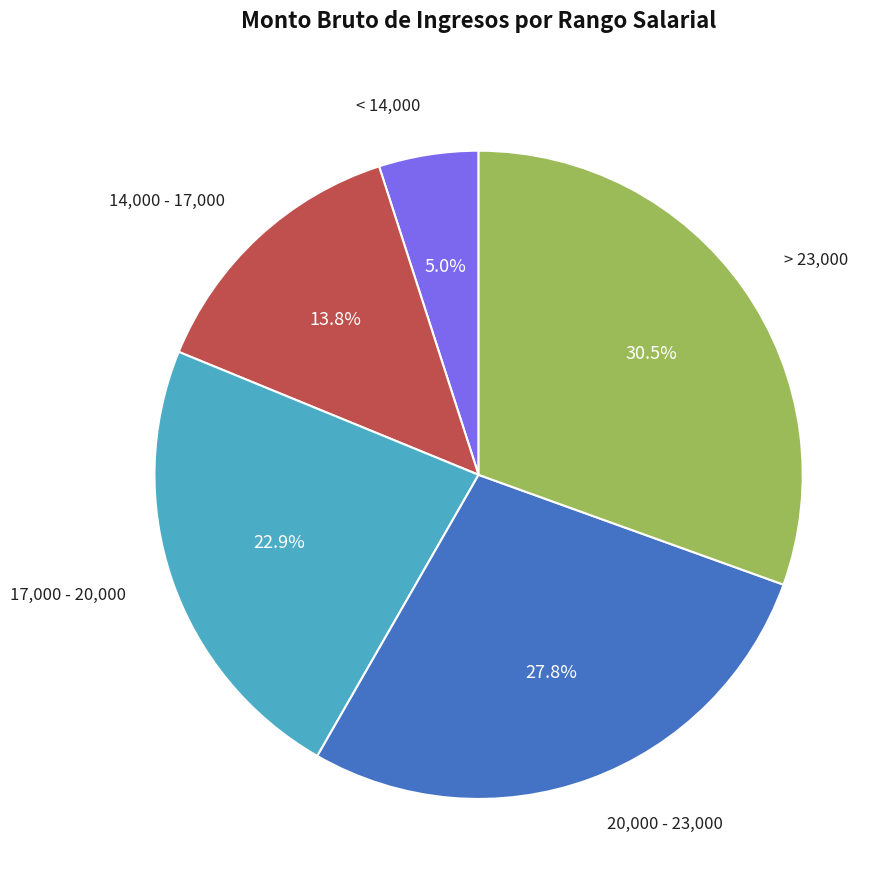

Does any single category account for the majority?

No